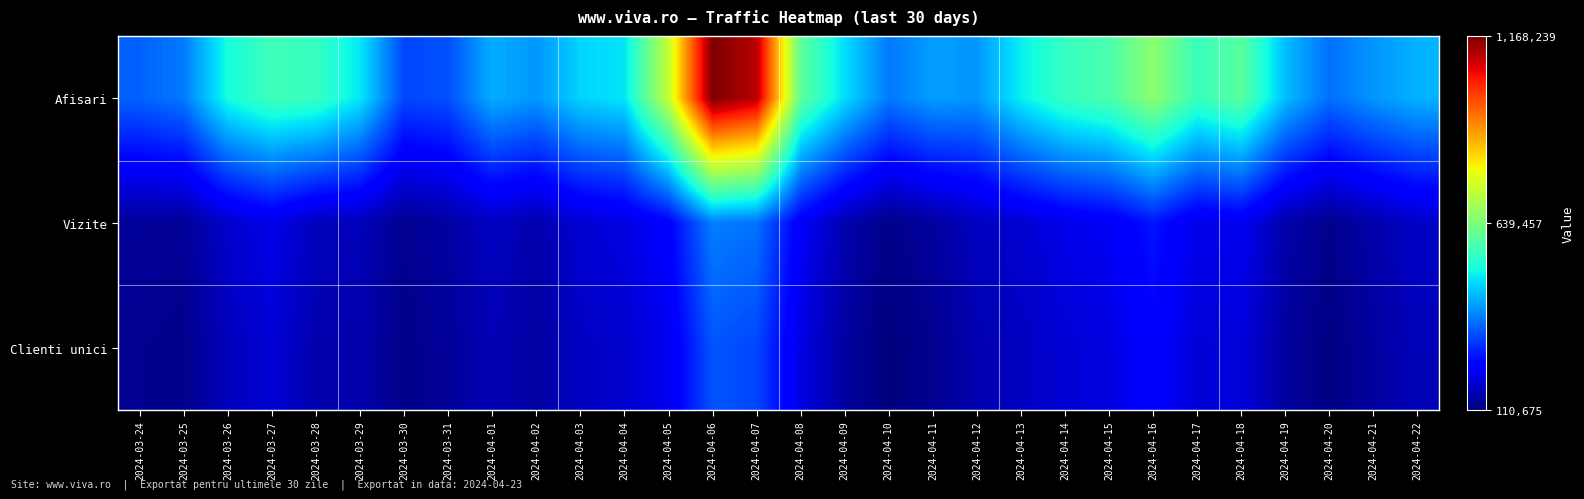

Reading left to right, what are all the values shown in this chart?

Afisari: 2024-03-24=345935	2024-03-25=371281	2024-03-26=511777	2024-03-27=562141	2024-03-28=550398	2024-03-29=482760	2024-03-30=316816	2024-03-31=327276	2024-04-01=423728	2024-04-02=399781	2024-04-03=463324	2024-04-04=480914	2024-04-05=733240	2024-04-06=1168239	2024-04-07=1113656	2024-04-08=601158	2024-04-09=472690	2024-04-10=369481	2024-04-11=407235	2024-04-12=400947	2024-04-13=491588	2024-04-14=551813	2024-04-15=577425	2024-04-16=658010	2024-04-17=553558	2024-04-18=595078	2024-04-19=440018	2024-04-20=359515	2024-04-21=399523	2024-04-22=429279
Vizite: 2024-03-24=136172	2024-03-25=134182	2024-03-26=182661	2024-03-27=209204	2024-03-28=168279	2024-03-29=165721	2024-03-30=128140	2024-03-31=145075	2024-04-01=172854	2024-04-02=154216	2024-04-03=187439	2024-04-04=202190	2024-04-05=237997	2024-04-06=376408	2024-04-07=361975	2024-04-08=226155	2024-04-09=156137	2024-04-10=121337	2024-04-11=141547	2024-04-12=170888	2024-04-13=187368	2024-04-14=210153	2024-04-15=222238	2024-04-16=263929	2024-04-17=209759	2024-04-18=218184	2024-04-19=151069	2024-04-20=124934	2024-04-21=152451	2024-04-22=177593
Clienti unici: 2024-03-24=127734	2024-03-25=123225	2024-03-26=167443	2024-03-27=190909	2024-03-28=154705	2024-03-29=153029	2024-03-30=121247	2024-03-31=136465	2024-04-01=160046	2024-04-02=142864	2024-04-03=172831	2024-04-04=184618	2024-04-05=214169	2024-04-06=331232	2024-04-07=316809	2024-04-08=203770	2024-04-09=141997	2024-04-10=110675	2024-04-11=127907	2024-04-12=156595	2024-04-13=171863	2024-04-14=190016	2024-04-15=201066	2024-04-16=238186	2024-04-17=192085	2024-04-18=196701	2024-04-19=139573	2024-04-20=116242	2024-04-21=141293	2024-04-22=164304